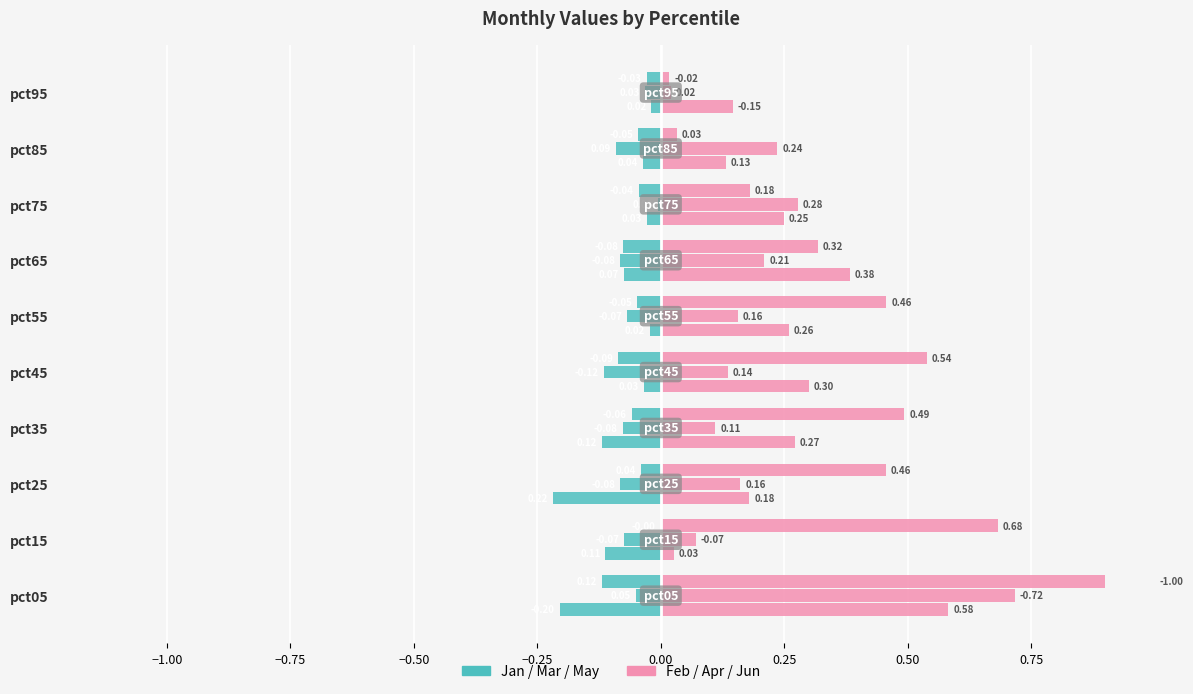

What is the difference between the maximum and minimum values in the Left (Jan/Mar/May) series?

0.2